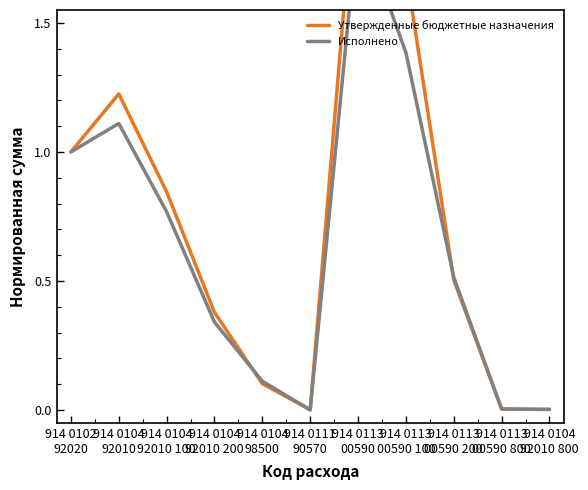

List the labels in order of Исполнено value, smallest first.

914 0111
90570, 914 0104
92010 800, 914 0113
00590 800, 914 0104
98500, 914 0104
92010 200, 914 0113
00590 200, 914 0104
92010 100, 914 0102
92020, 914 0104
92010, 914 0113
00590 100, 914 0113
00590